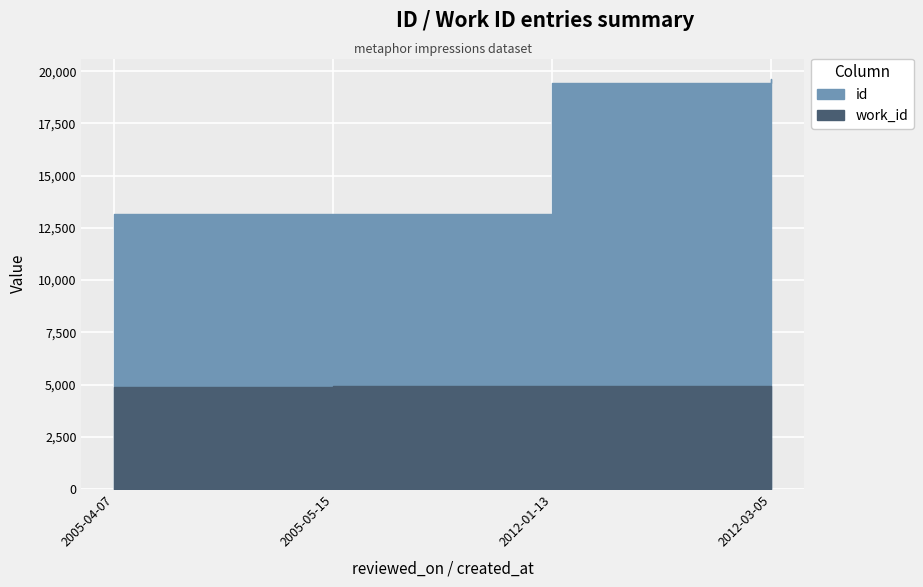

Count the number of data series in this chart.

2